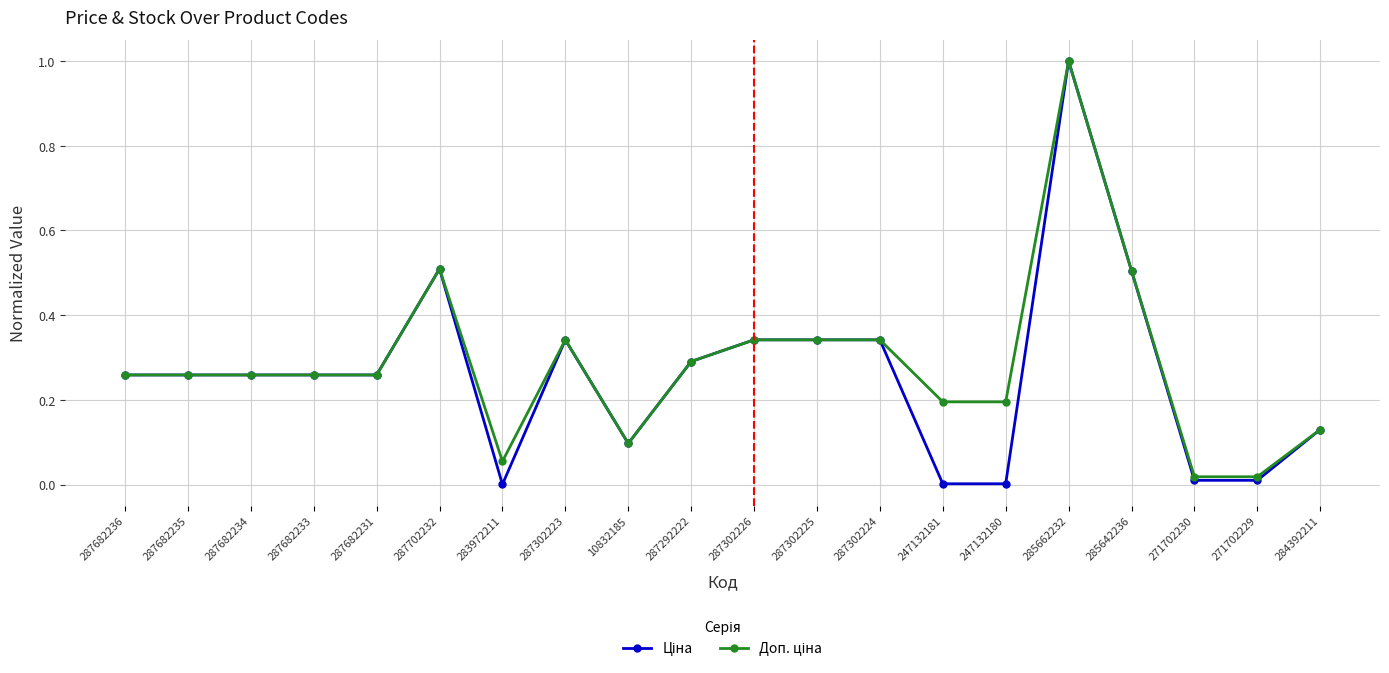

What is the label of the 8th point from the right?

287302224